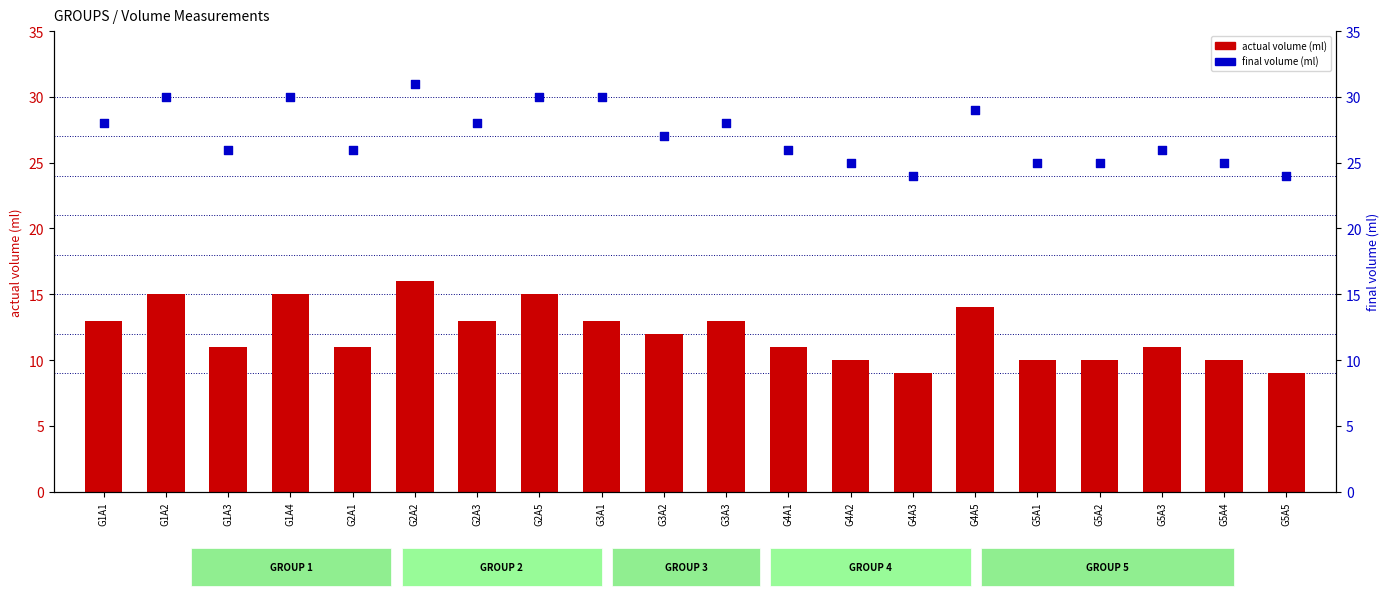

Is the value of actual volume (ml) at G5A1 greater than the value of final volume (ml) at G5A4?

No